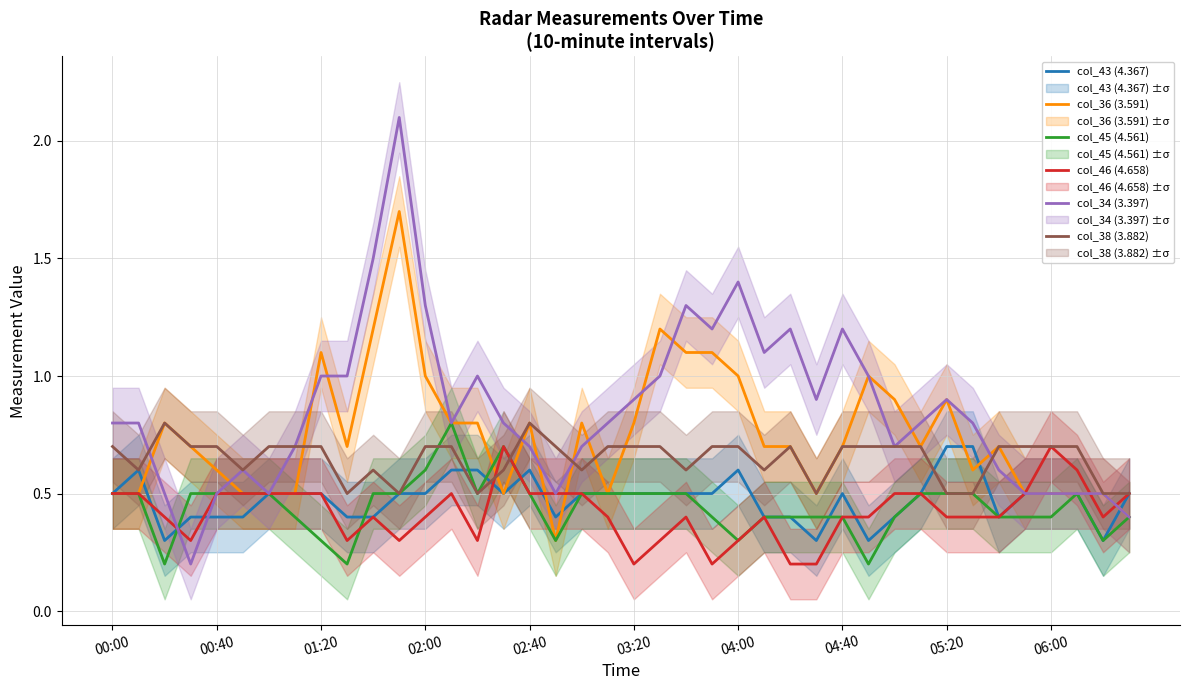

Reading left to right, what are all the values shown in this chart?

col_43 (4.367): 0.5	0.6	0.3	0.4	0.4	0.4	0.5	0.5	0.5	0.4	0.4	0.5	0.5	0.6	0.6	0.5	0.6	0.4	0.5	0.5	0.5	0.5	0.5	0.5	0.6	0.4	0.4	0.3	0.5	0.3	0.4	0.5	0.7	0.7	0.4	0.5	0.5	0.5	0.3	0.5
col_36 (3.591): 0.5	0.5	0.8	0.7	0.6	0.5	0.5	0.5	1.1	0.7	1.2	1.7	1.0	0.8	0.8	0.5	0.8	0.3	0.8	0.5	0.8	1.2	1.1	1.1	1.0	0.7	0.7	0.5	0.7	1.0	0.9	0.7	0.9	0.6	0.7	0.5	0.5	0.5	0.5	0.4
col_45 (4.561): 0.5	0.5	0.2	0.5	0.5	0.5	0.5	0.4	0.3	0.2	0.5	0.5	0.6	0.8	0.5	0.7	0.5	0.3	0.5	0.5	0.5	0.5	0.5	0.4	0.3	0.4	0.4	0.4	0.4	0.2	0.4	0.5	0.5	0.5	0.4	0.4	0.4	0.5	0.3	0.4
col_46 (4.658): 0.5	0.5	0.4	0.3	0.5	0.5	0.5	0.5	0.5	0.3	0.4	0.3	0.4	0.5	0.3	0.7	0.5	0.5	0.5	0.4	0.2	0.3	0.4	0.2	0.3	0.4	0.2	0.2	0.4	0.4	0.5	0.5	0.4	0.4	0.4	0.5	0.7	0.6	0.4	0.5
col_34 (3.397): 0.8	0.8	0.5	0.2	0.5	0.6	0.5	0.7	1.0	1.0	1.5	2.1	1.3	0.8	1.0	0.8	0.7	0.5	0.7	0.8	0.9	1.0	1.3	1.2	1.4	1.1	1.2	0.9	1.2	1.0	0.7	0.8	0.9	0.8	0.6	0.5	0.5	0.5	0.5	0.4
col_38 (3.882): 0.7	0.6	0.8	0.7	0.7	0.6	0.7	0.7	0.7	0.5	0.6	0.5	0.7	0.7	0.5	0.6	0.8	0.7	0.6	0.7	0.7	0.7	0.6	0.7	0.7	0.6	0.7	0.5	0.7	0.7	0.7	0.7	0.5	0.5	0.7	0.7	0.7	0.7	0.5	0.5